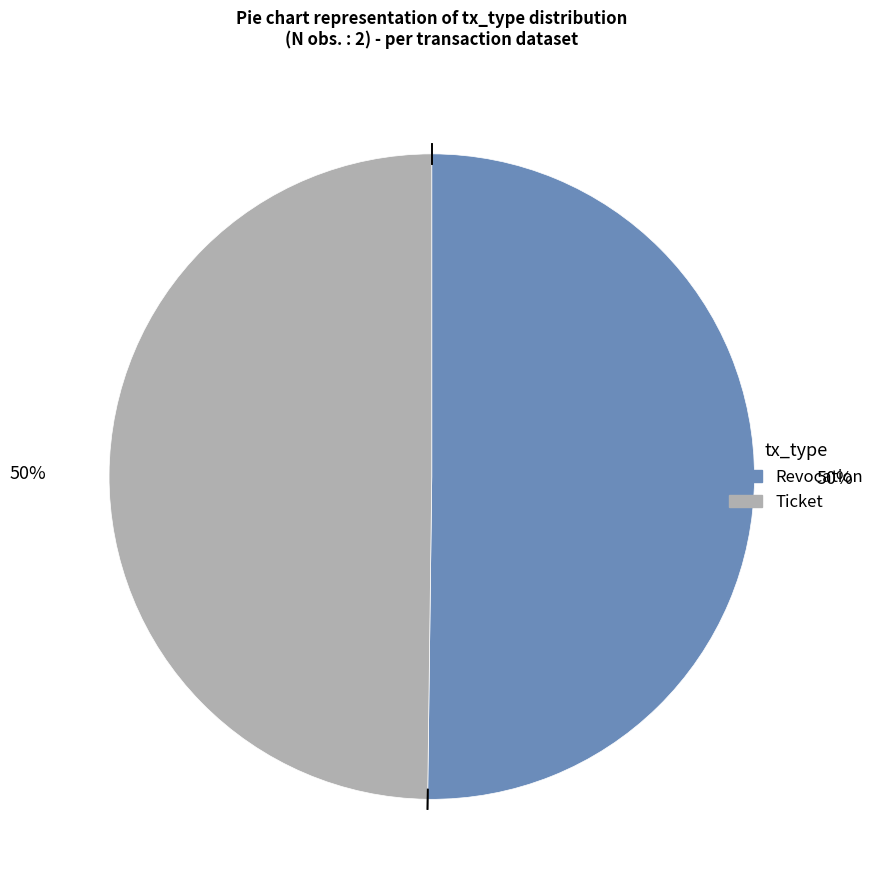

The Ticket slice represents 44% of the pie. True or false?

False